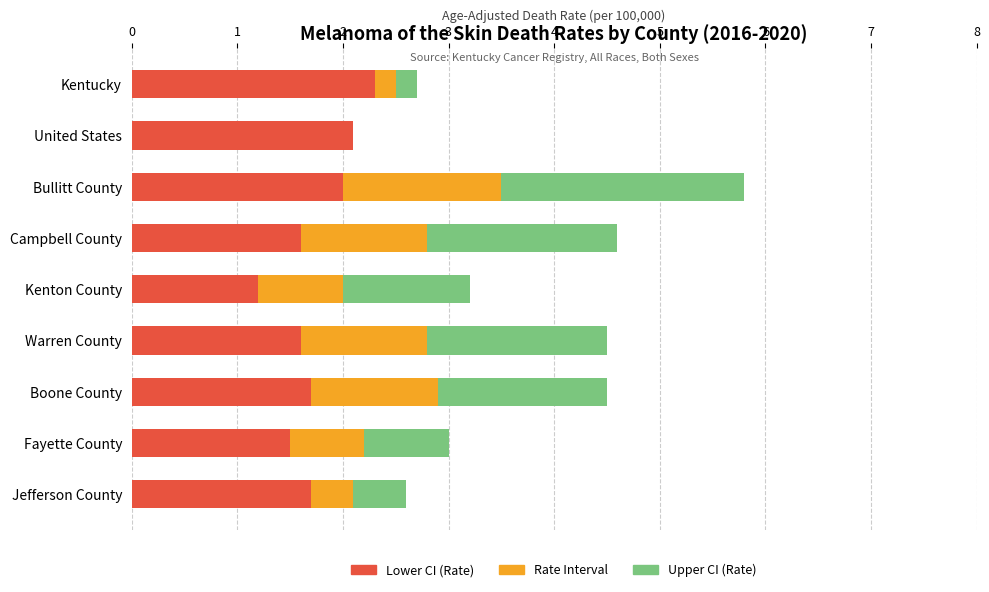

What is the total value across all series at Warren County?

4.5